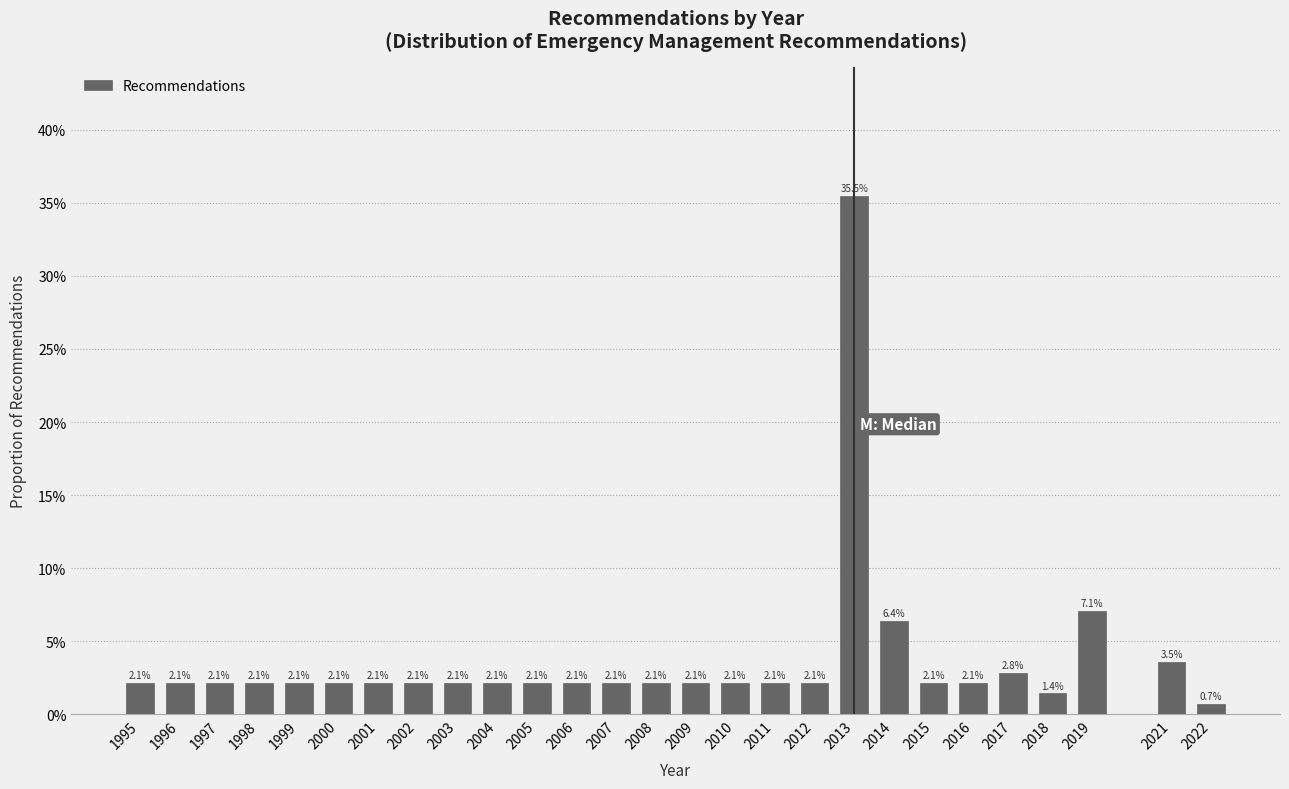

Does the chart contain any negative values?

No